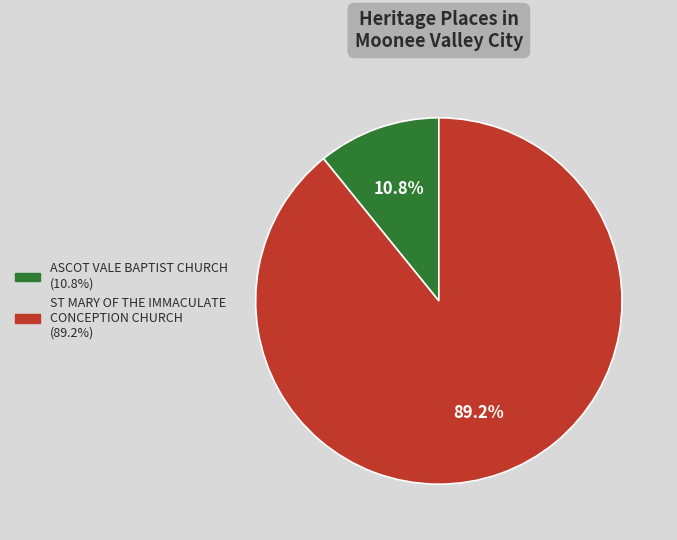

Approximately how many times larger is the value at ASCOT VALE BAPTIST CHURCH compared to ST MARY OF THE IMMACULATE CONCEPTION CHURCH?

0.1